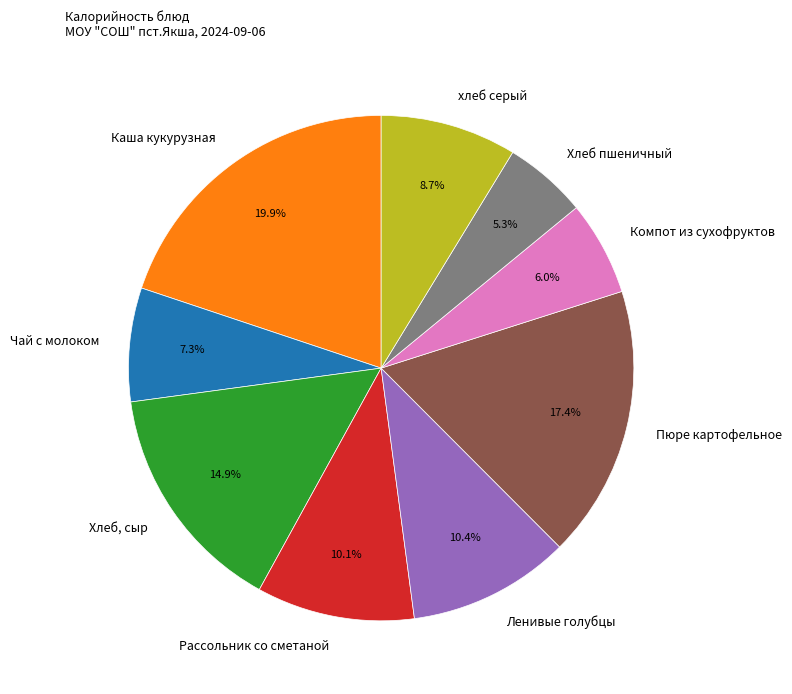

Does any single category account for the majority?

No